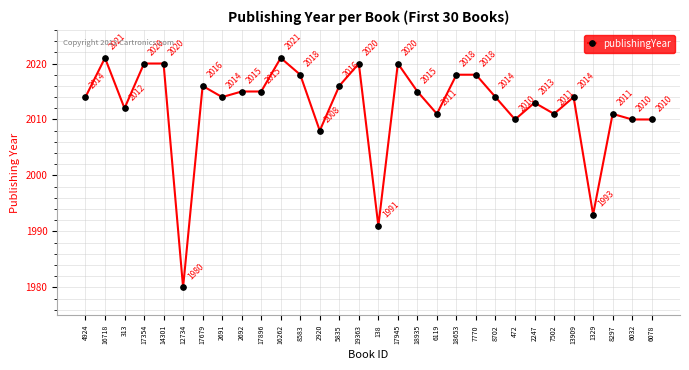

At which category does the chart reach its minimum across all series?

12734